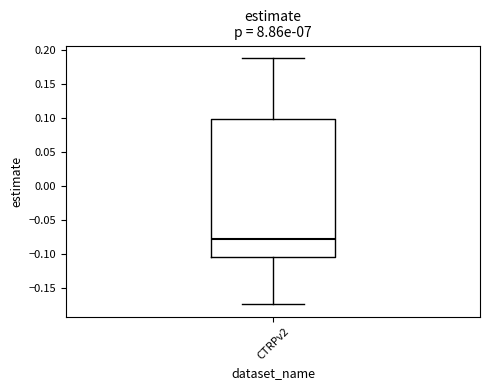

Transcribe this box plot: give where the median line is, the range the box spans, and where the two whiskers end, as read against the y-axis. The values are not printed on the chart, so give them approximately, as read against the axis.

median -0.080, box -0.105 to 0.100, whiskers -0.175 to 0.190